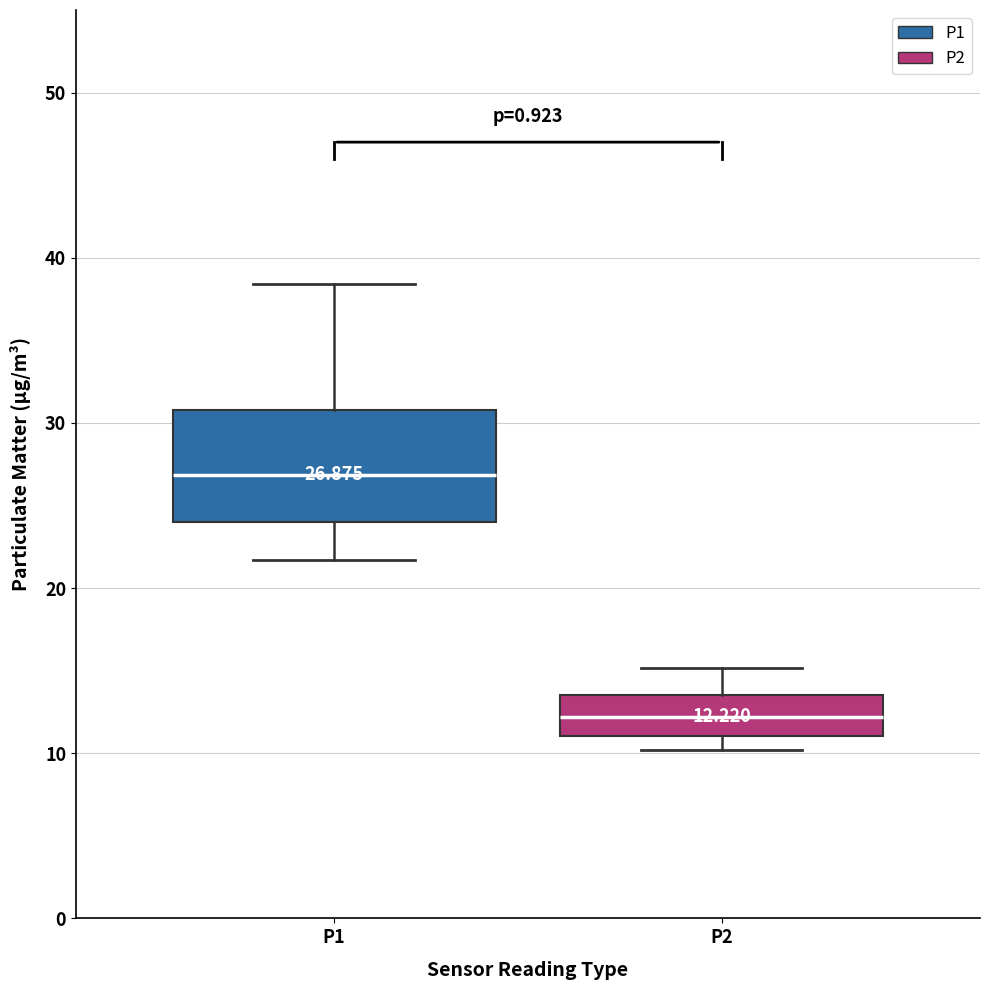

Which box has the lowest median line?

P2